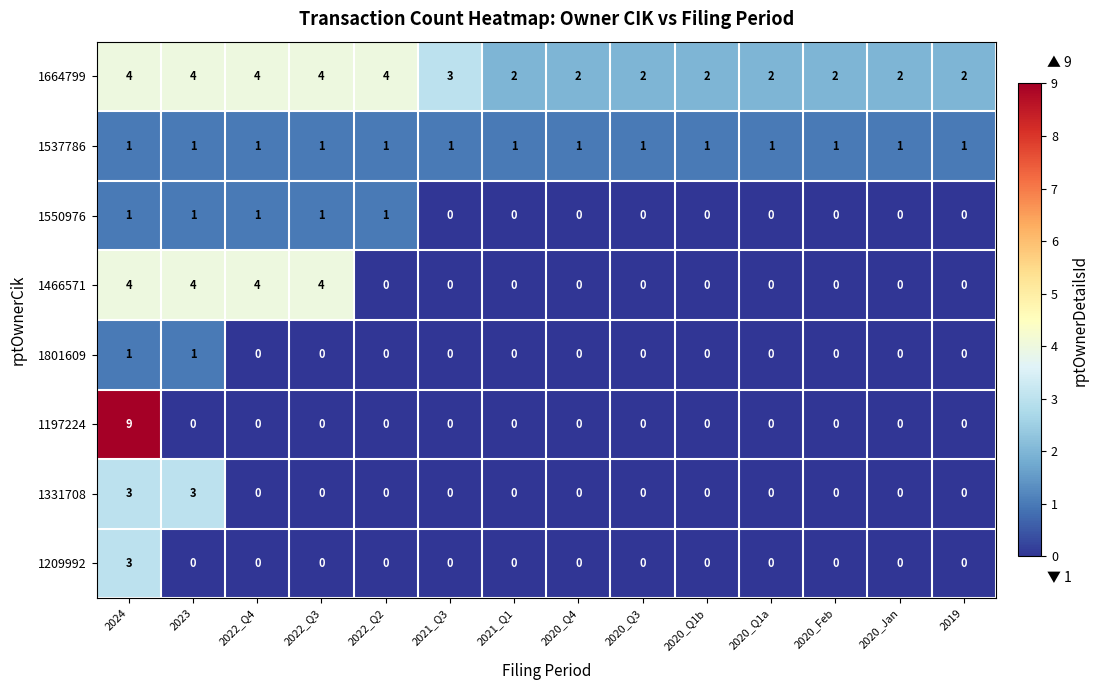

How many 1550976 values are between 0 and 1?

14